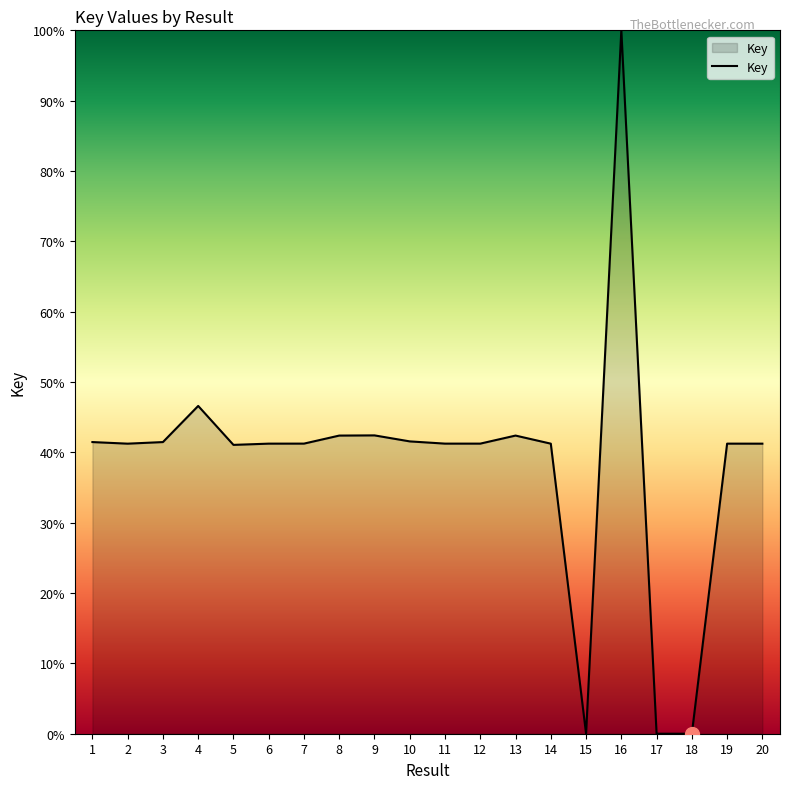

True or false: there are more than 2 points higher than both neighbors.

True